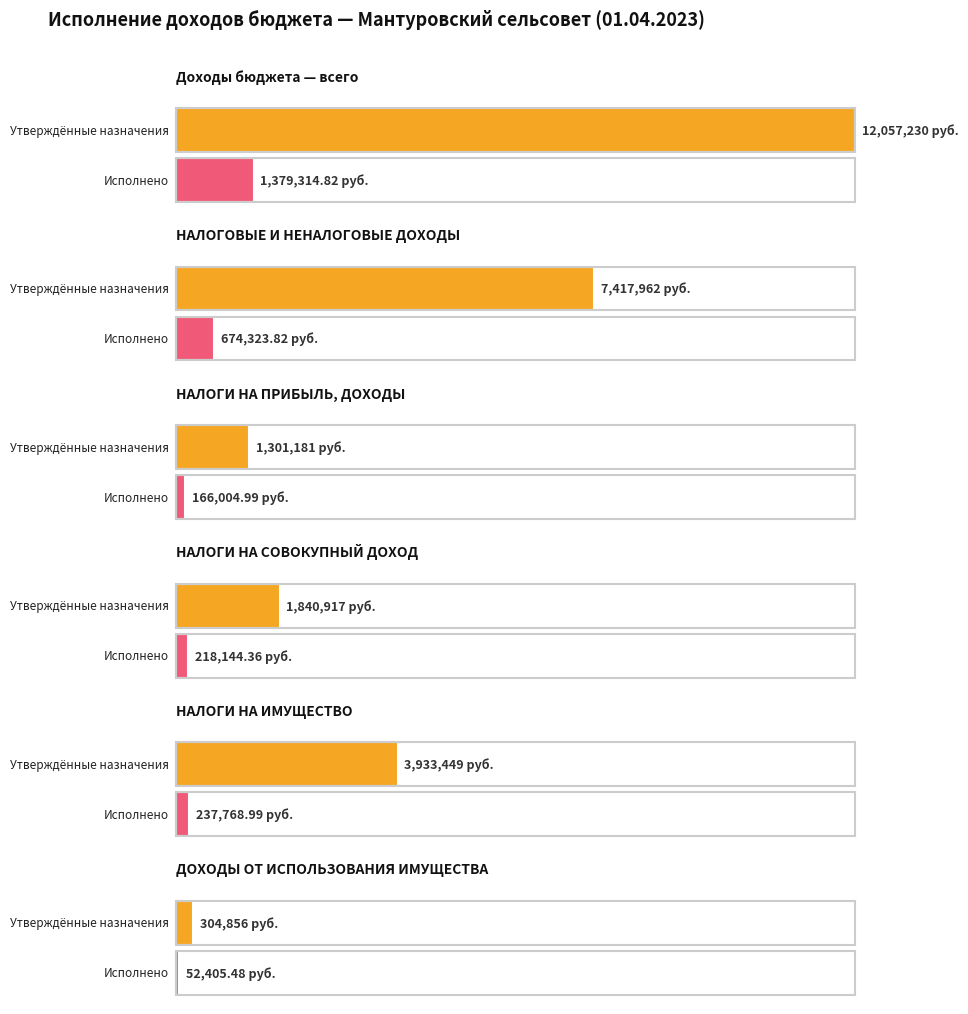

How many values in the Исполнено series exceed 237768?

3